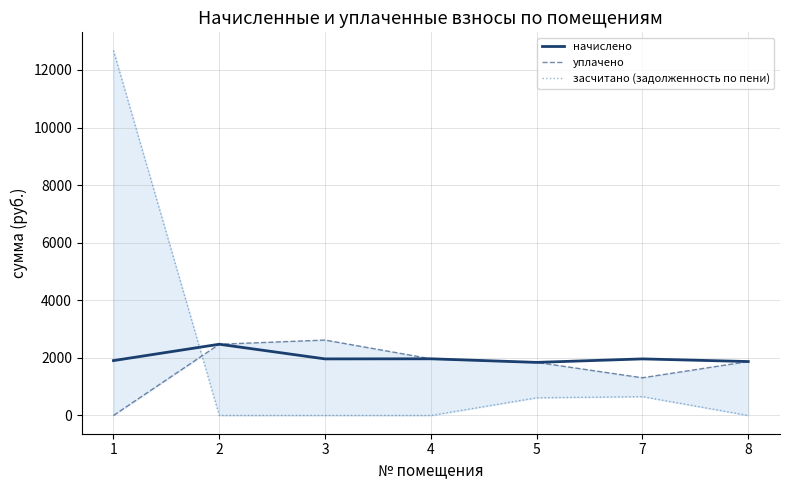

Between which two adjacent categories do начислено and засчитано (задолженность по пени) first intersect?

1 and 2